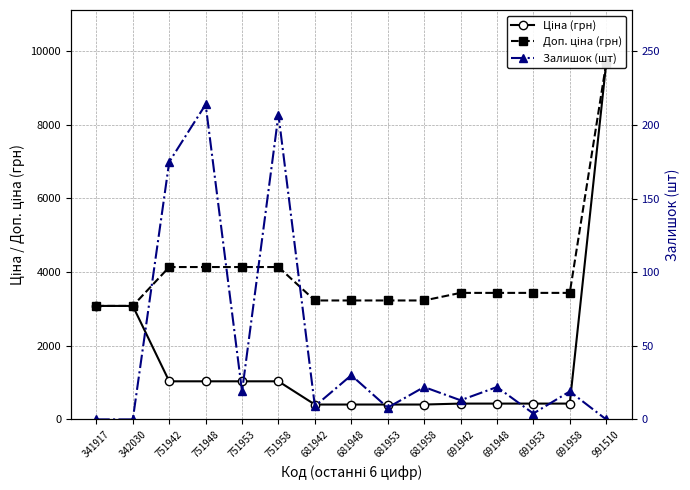

What position from the right is 681948?

8